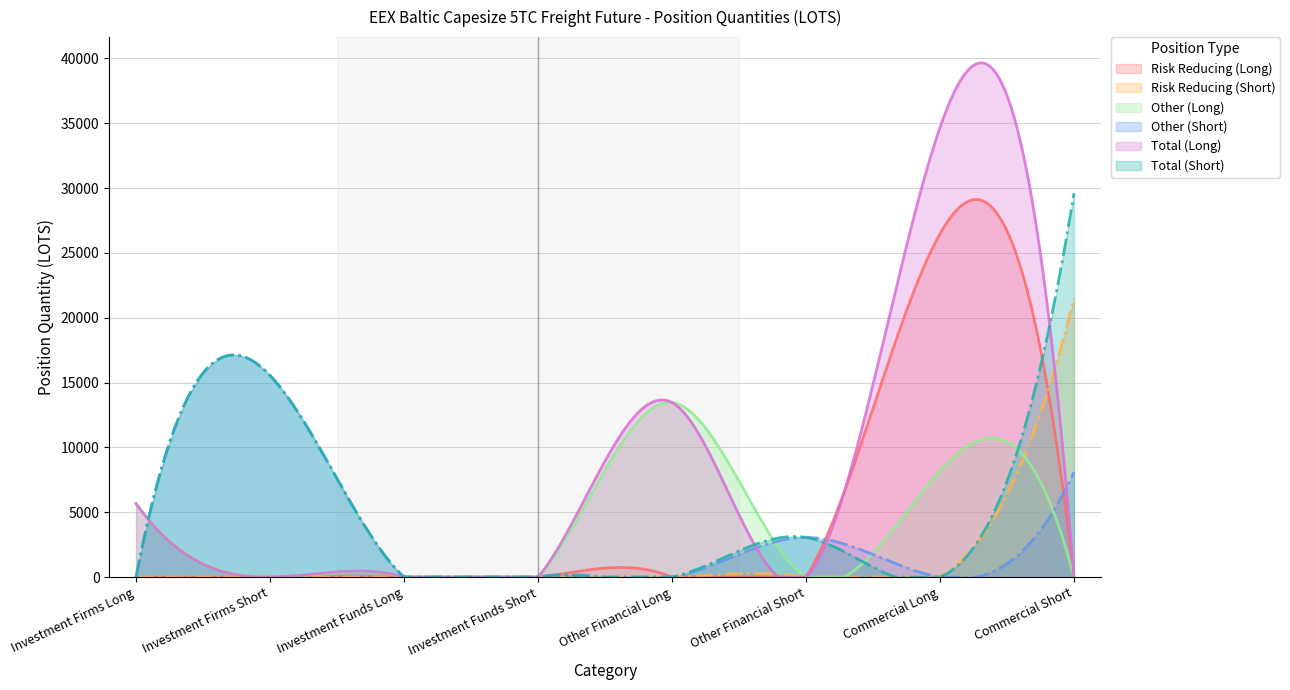

Which series has the largest total across all categories?

Total (Long)